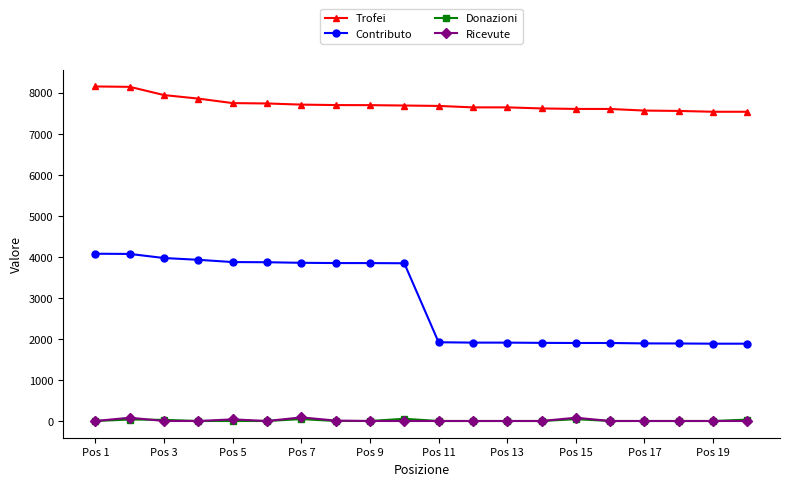

What is the sum of all Ricevute values?

298